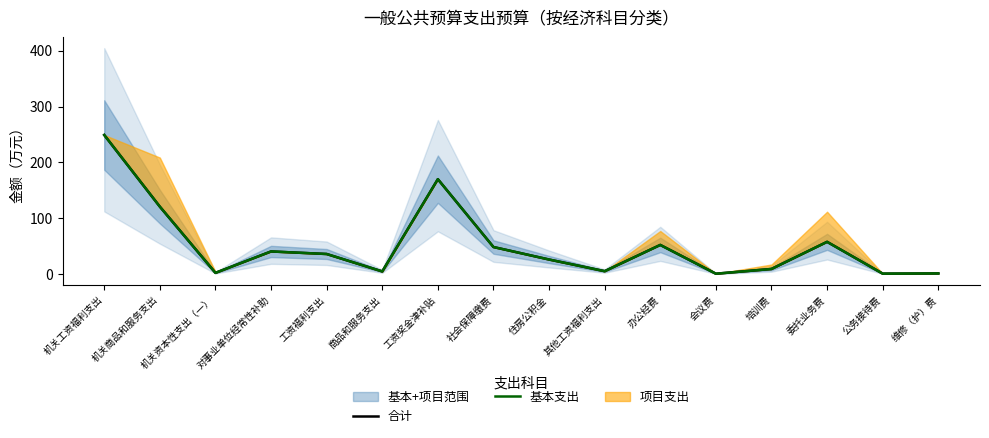

Is it true that 合计 equals 300.1 at 工资奖金津补贴?

False